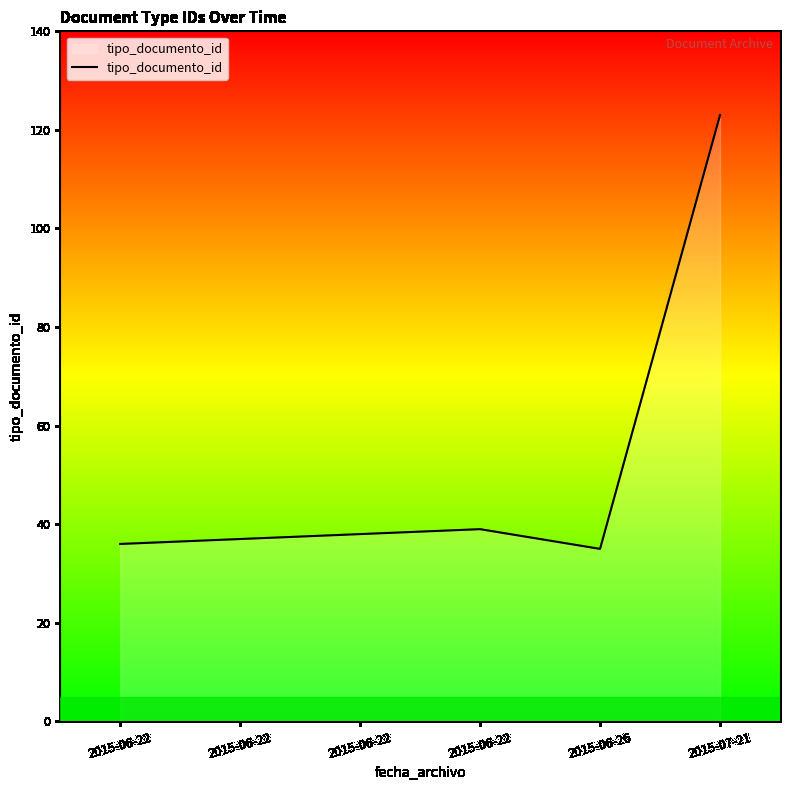

Reading left to right, what are all the values shown in this chart?

2015-06-22=36	2015-06-22=37	2015-06-22=38	2015-06-22=39	2015-06-26=35	2015-07-21=123